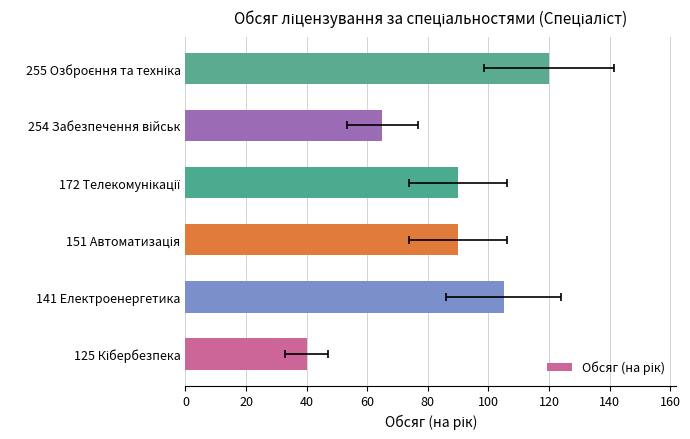

The value at 255 Озброєння та техніка is 53. True or false?

False